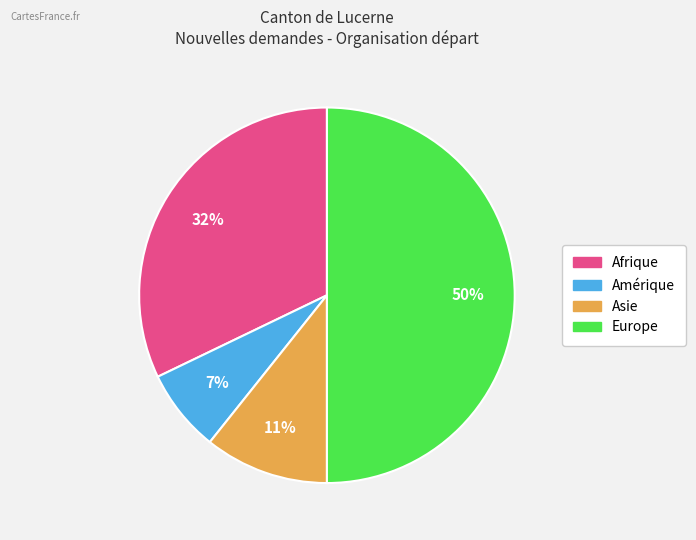

To the nearest percent, what is the average slice percentage?

25%